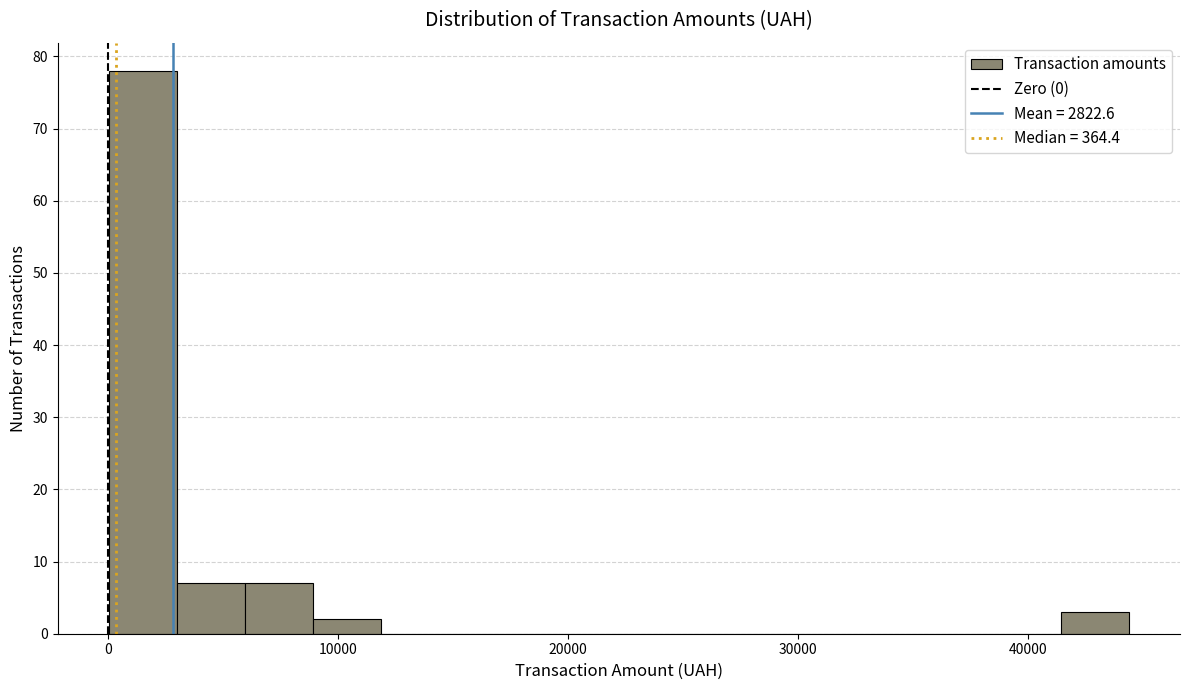

Around what value on the x-axis is the tallest bar? Give the approximate position of its centre, as read against the axis.

2000